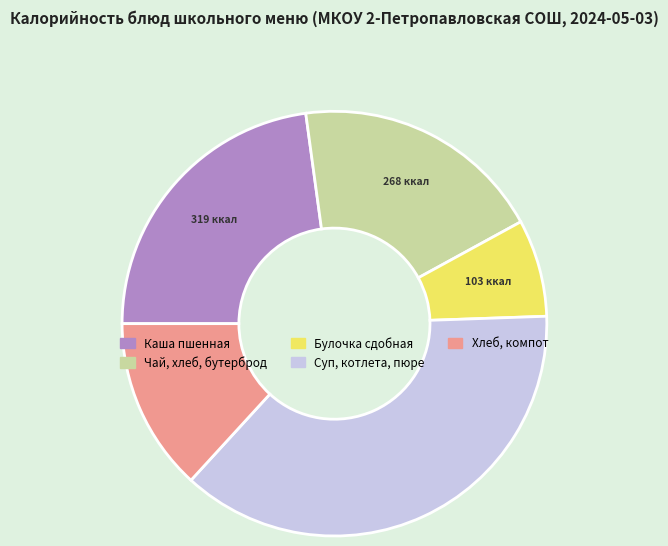

Does any single category account for the majority?

No